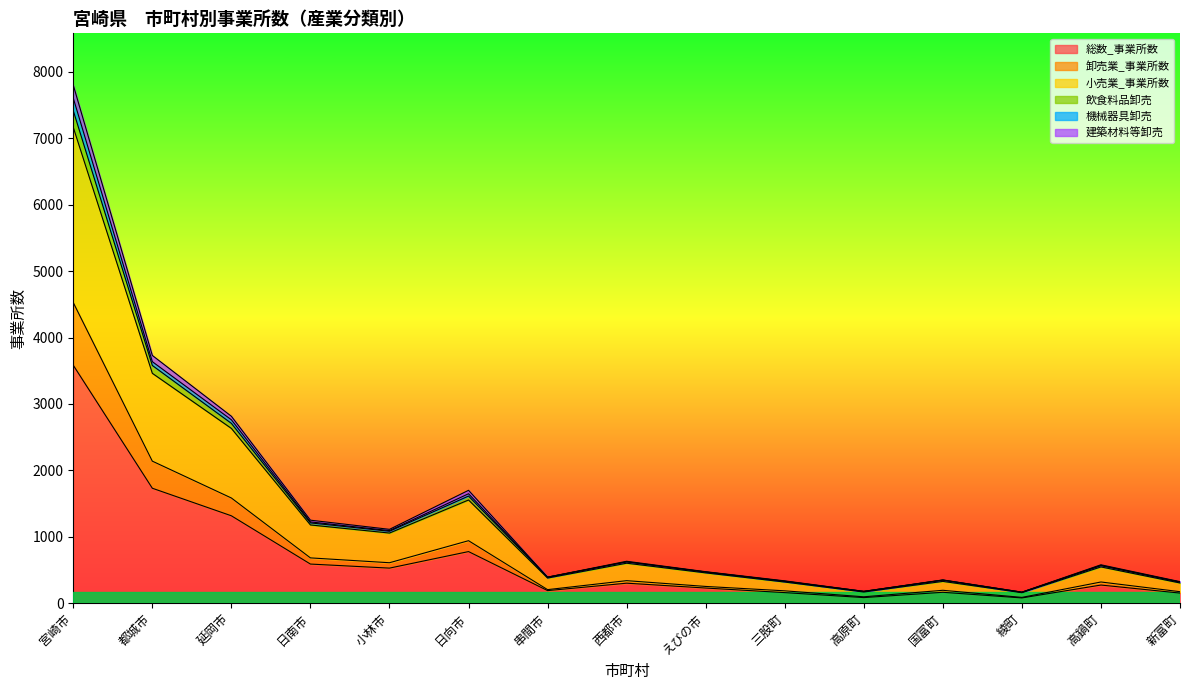

What is the highest value of the 総数_事業所数 series?

3583